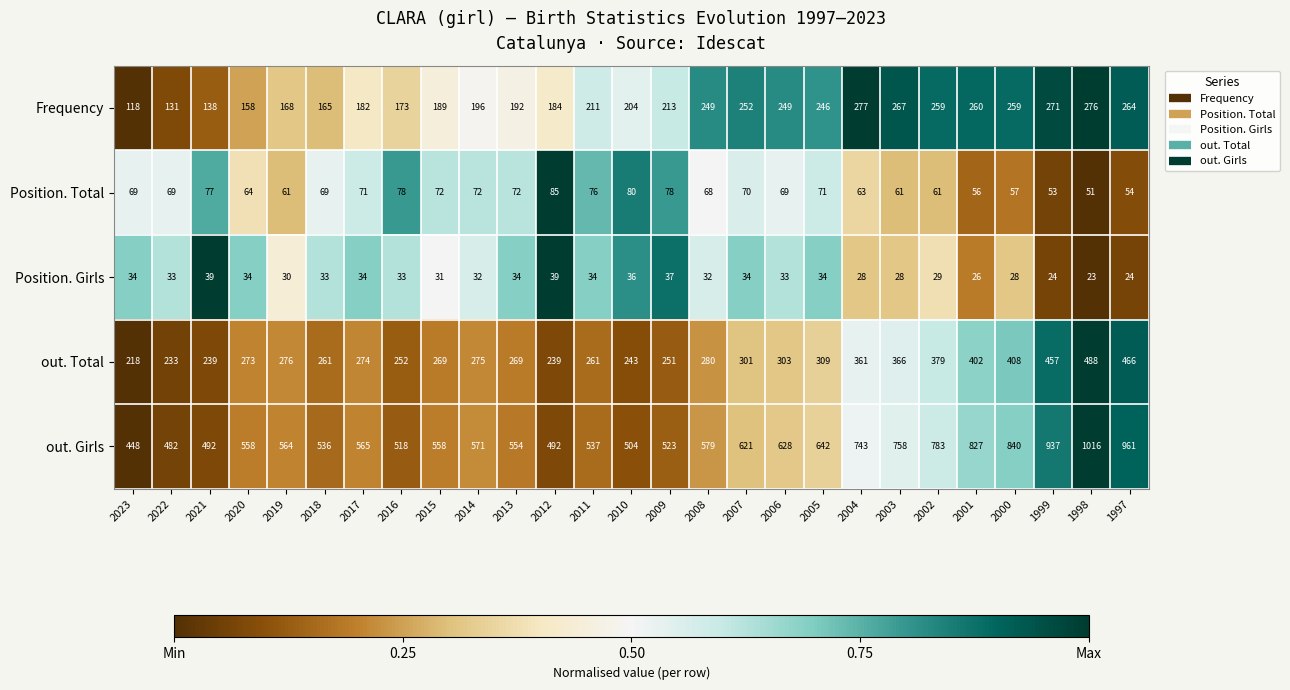

What is the sum of the Position. Girls values at 2013 and 2019?

64